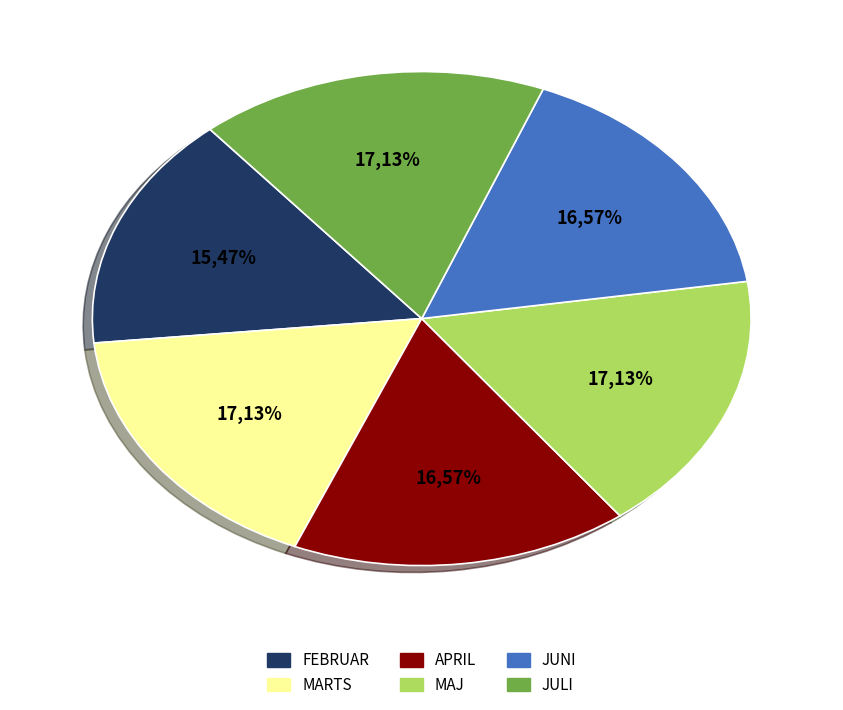

Between JULI and APRIL, which is larger?

JULI